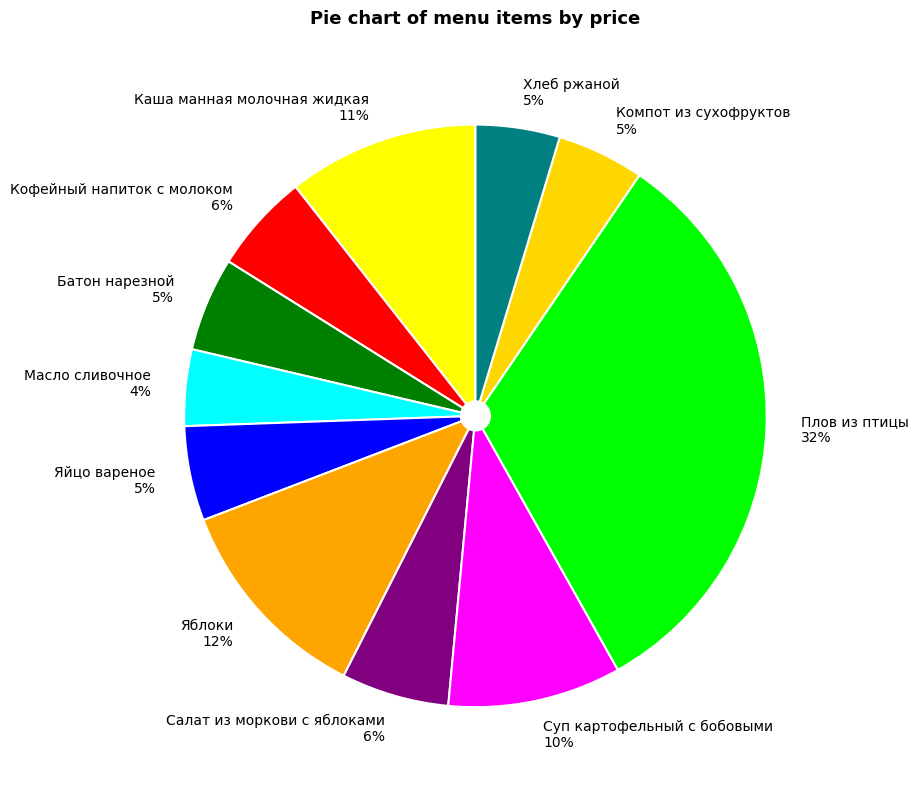

Which category has the biggest portion of the pie?

Плов из птицы